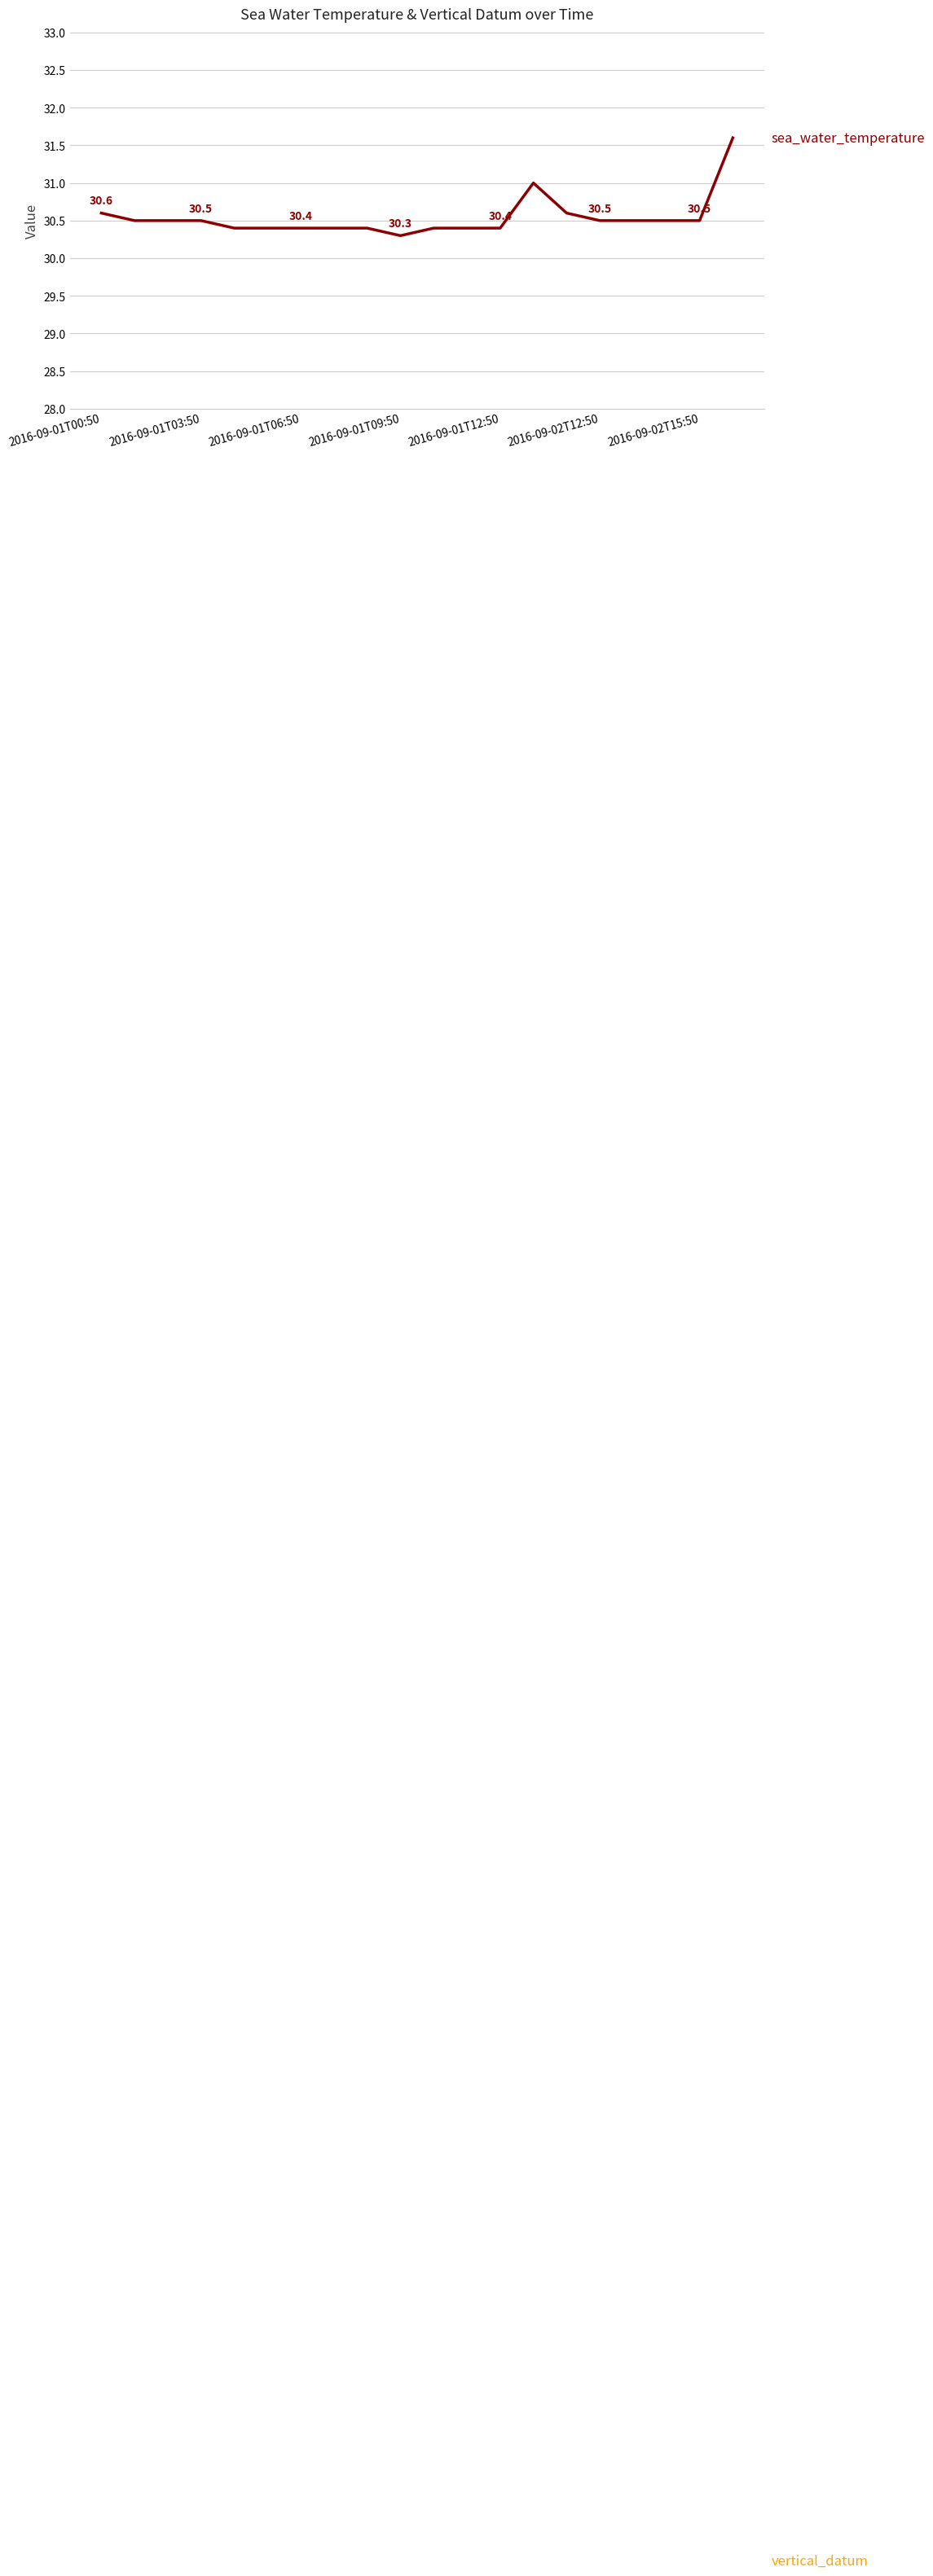

What are all the series names shown in the legend?

sea_water_temperature, vertical_datum